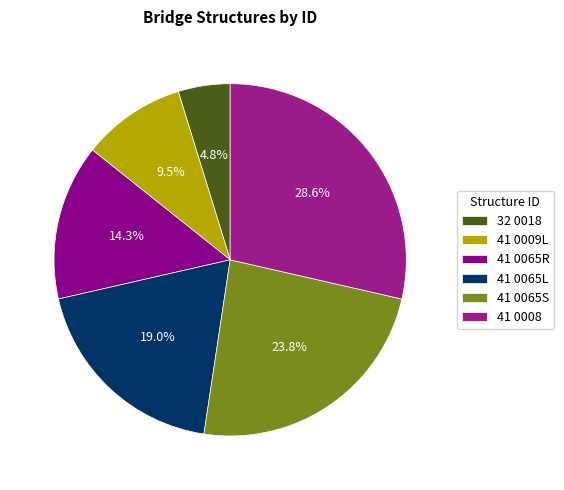

To the nearest percent, what is the combined percentage of 41 0009L and 41 0065L?

29%